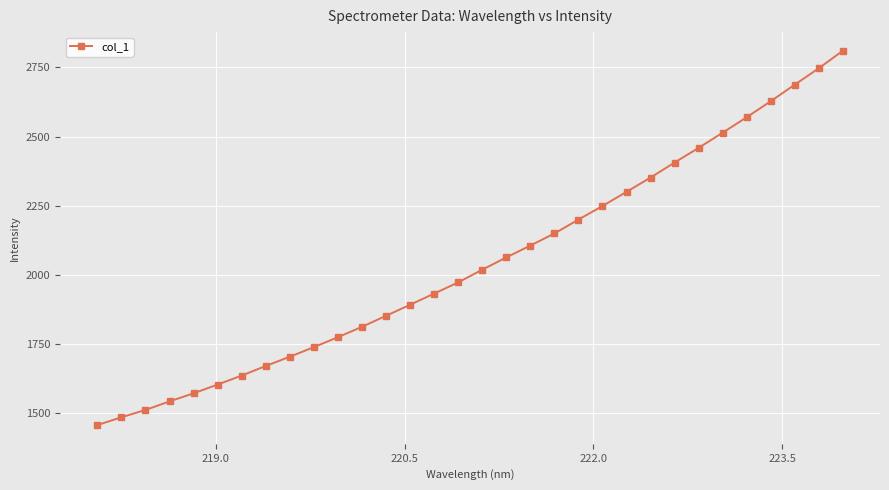

How many lines are shown in the chart?

1